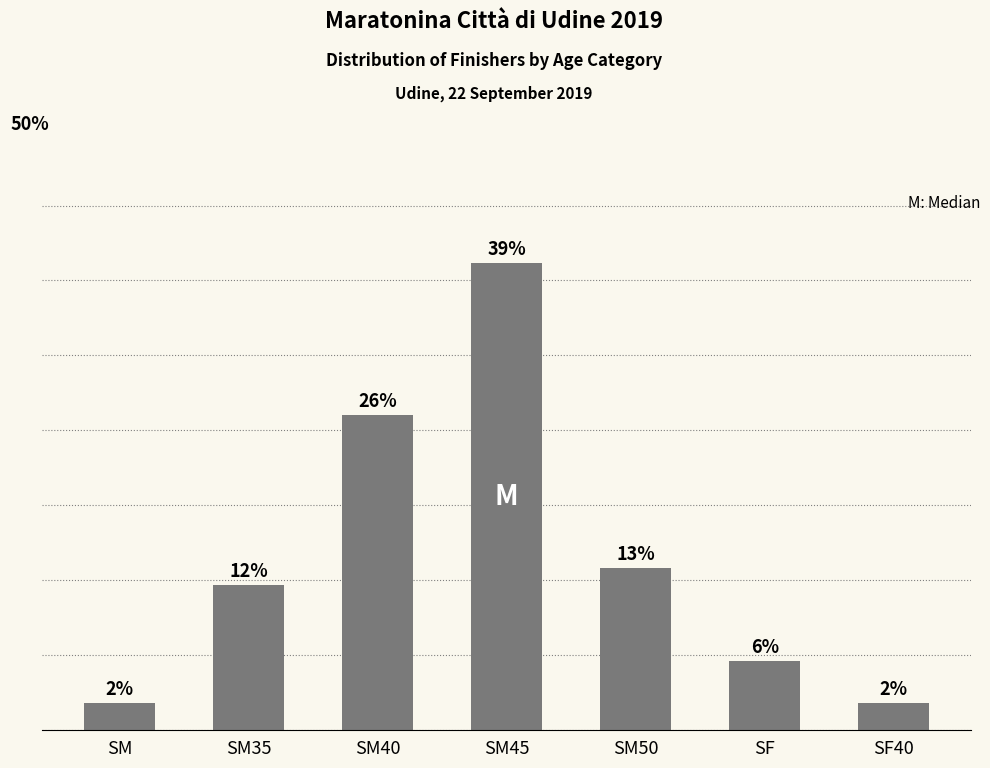

Are the bars horizontal?

No